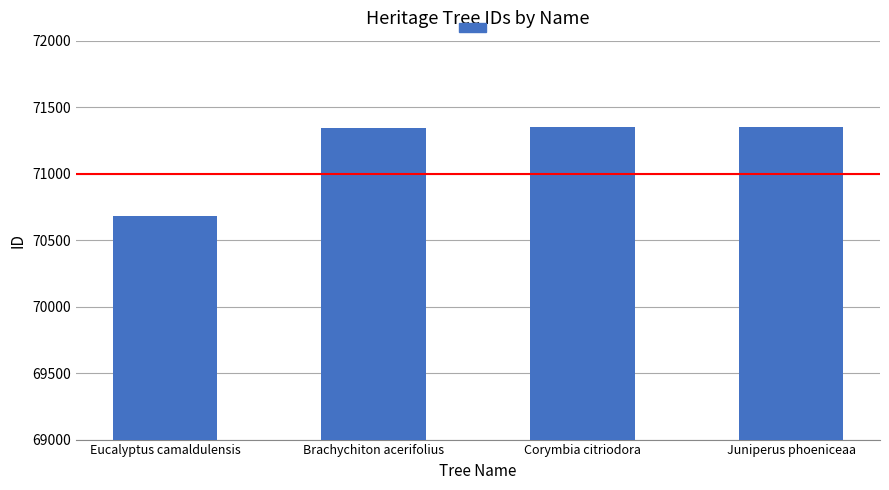

Which category has the highest value across all series?

Juniperus phoeniceaa